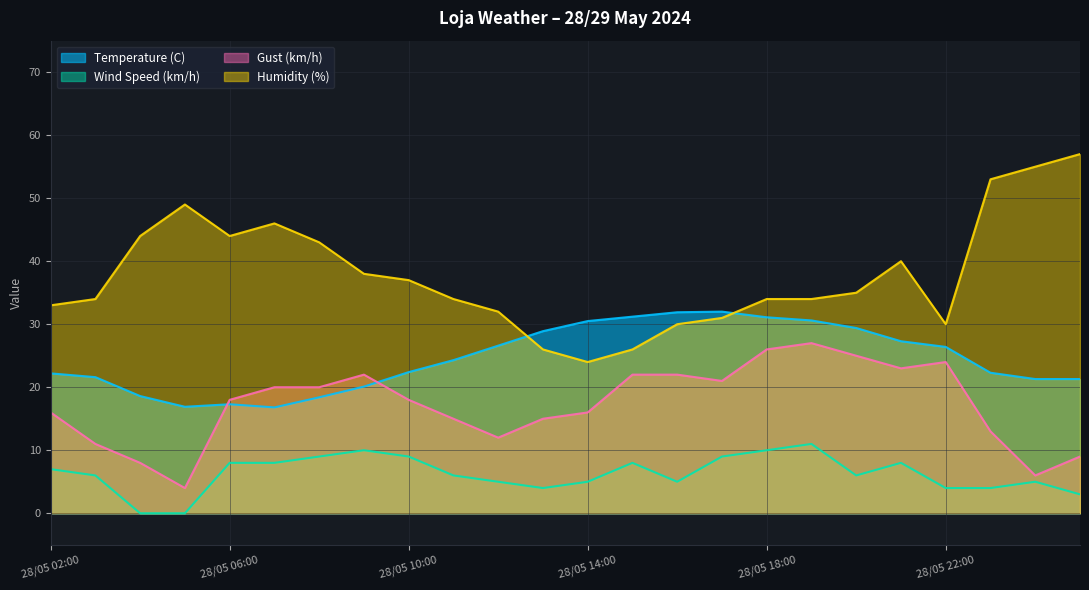

What are all the series names shown in the legend?

Temperature (C), Wind Speed (km/h), Gust (km/h), Humidity (%)